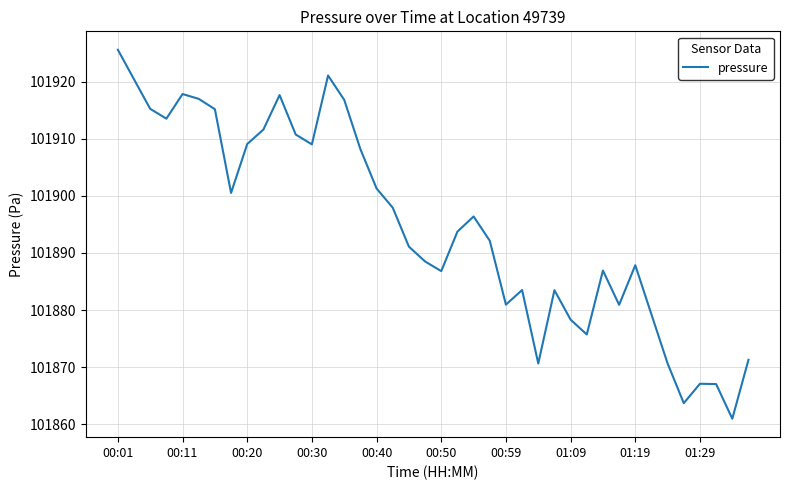

What is the difference between the maximum and minimum values?

64.6